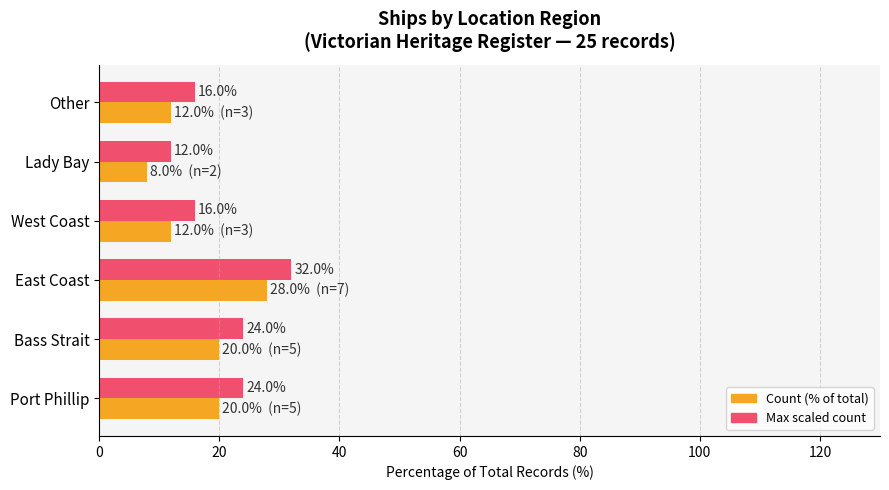

What is the spread (max minus min) of values at Other?

4.0